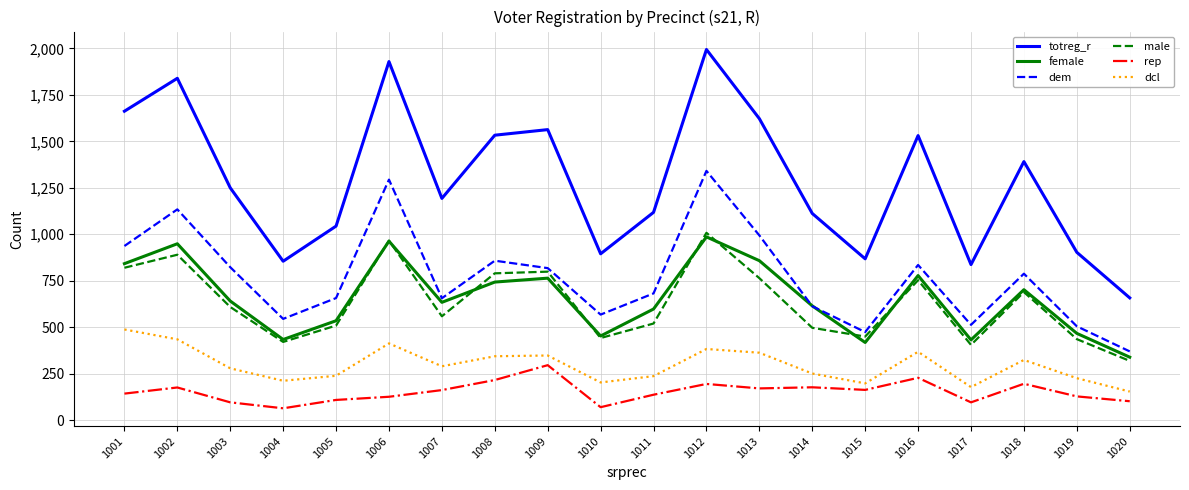

True or false: male has a value of 689 at 1018.

True